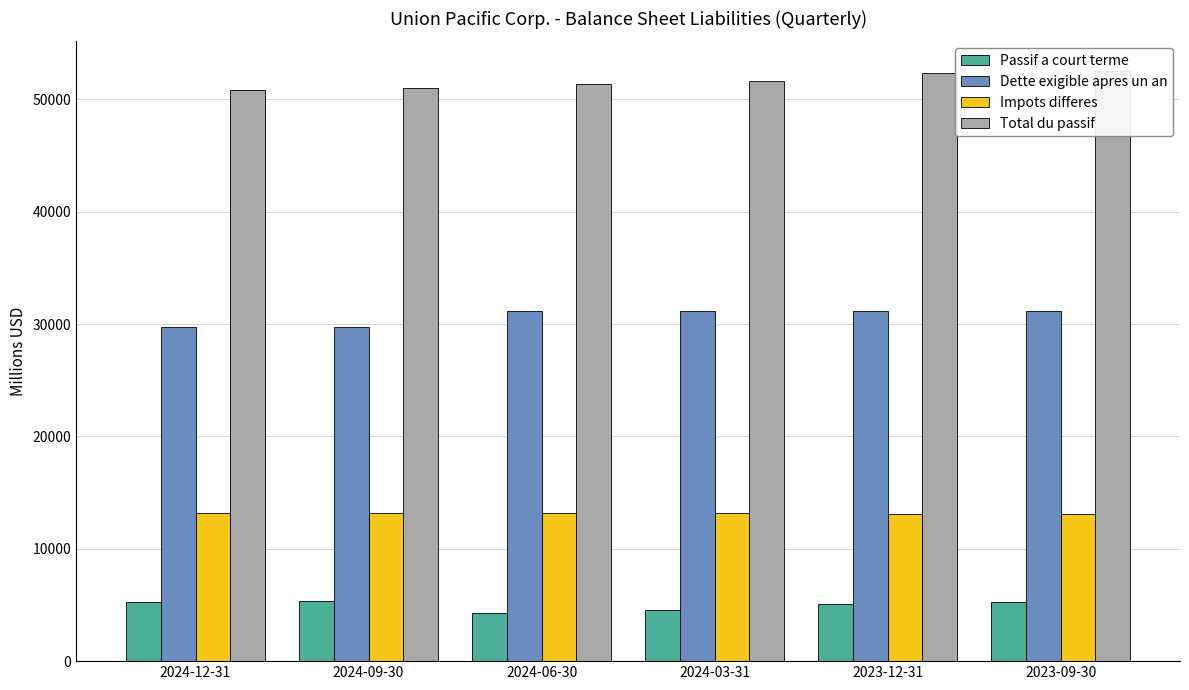

What is the spread (max minus min) of values at 2024-06-30?

47041